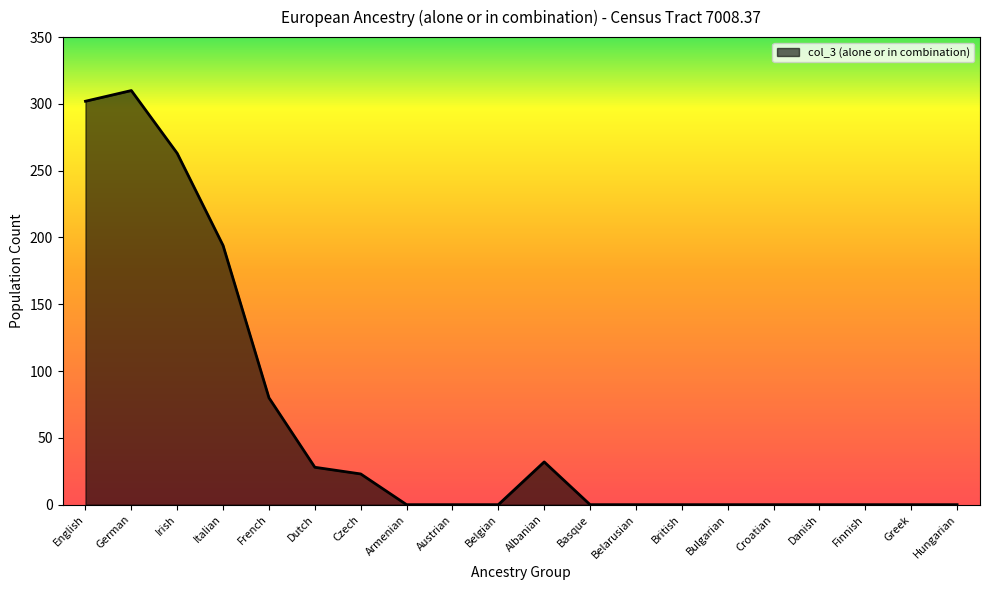

Does the chart display data point markers on the line(s)?

No